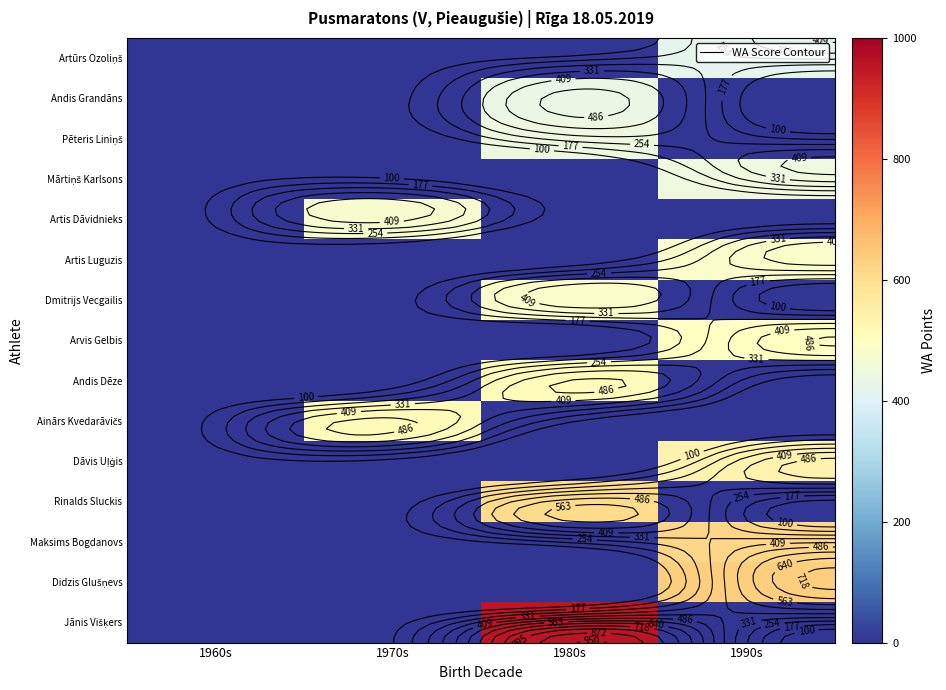

At which category is the sum across all series the highest?

1990s